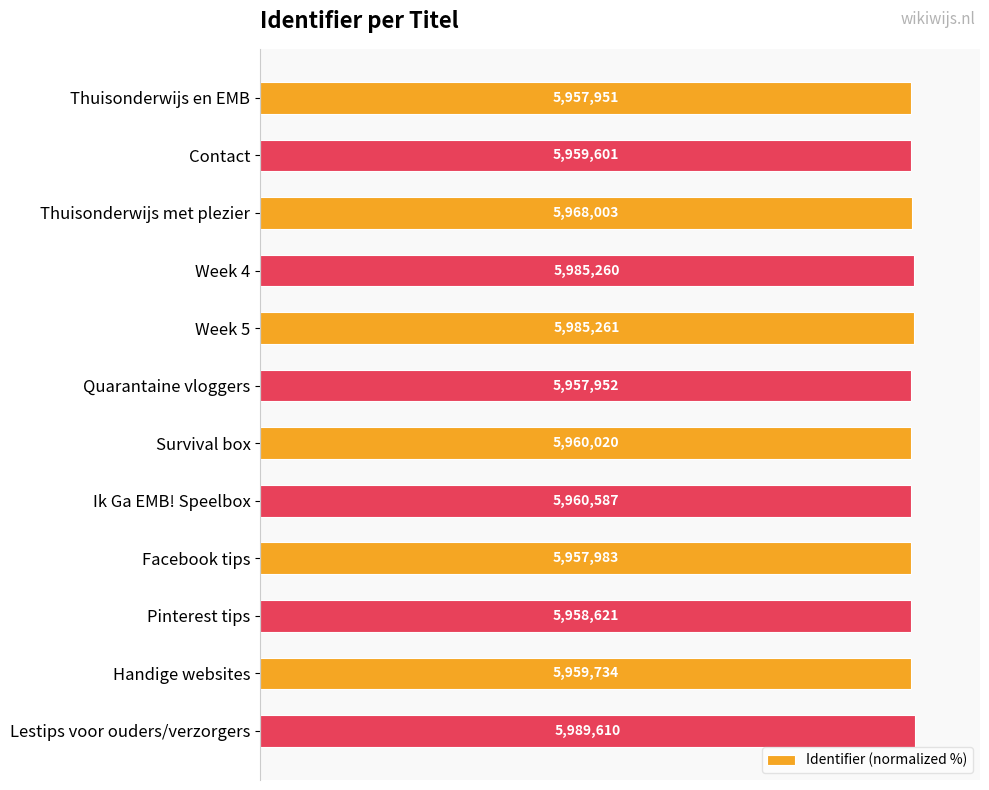

Does the chart contain any negative values?

No